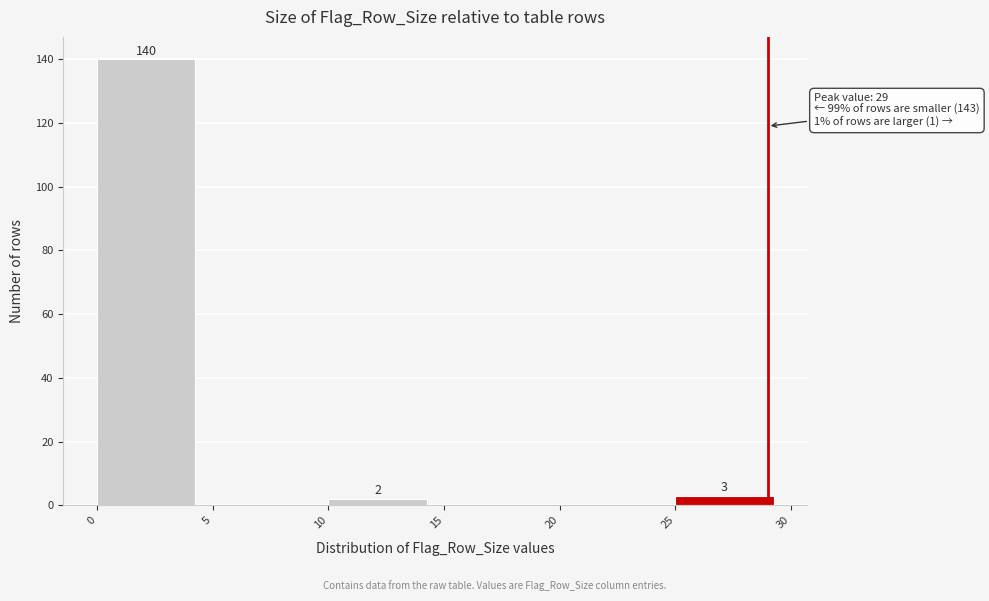

Which range on the x-axis has the tallest bar?

0 to 5